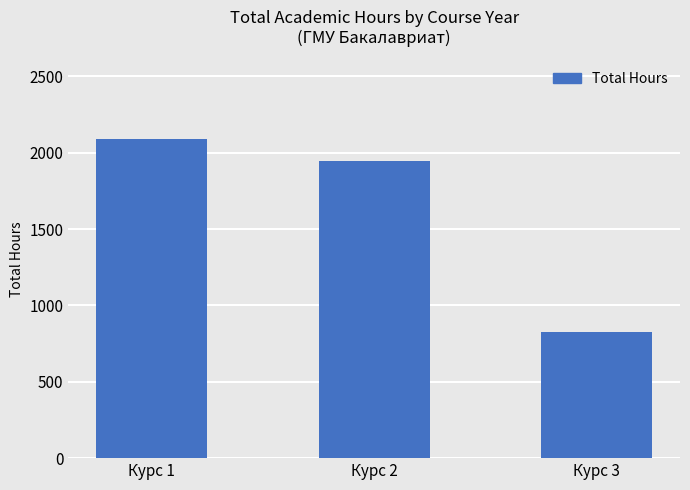

Reading left to right, list all the values displayed in this chart.

Курс 1=2088	Курс 2=1944	Курс 3=828